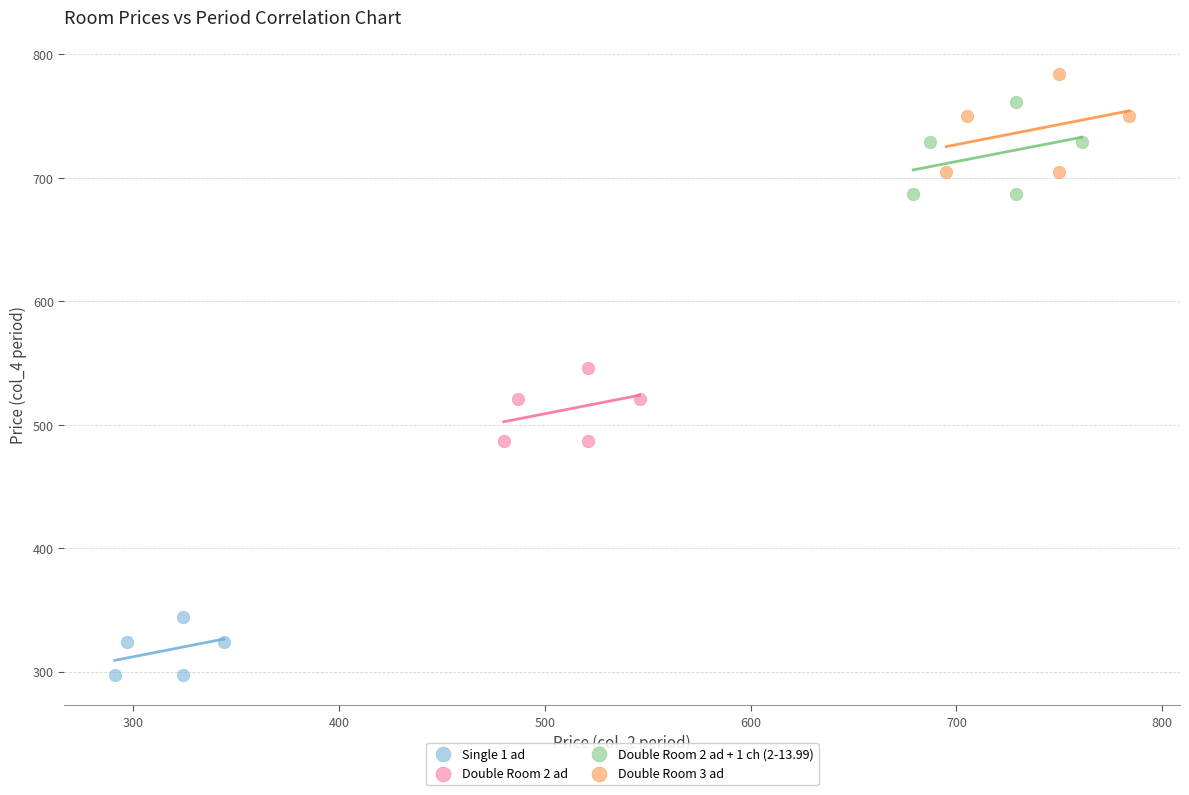

Which series reaches the minimum Y coordinate?

Single 1 ad